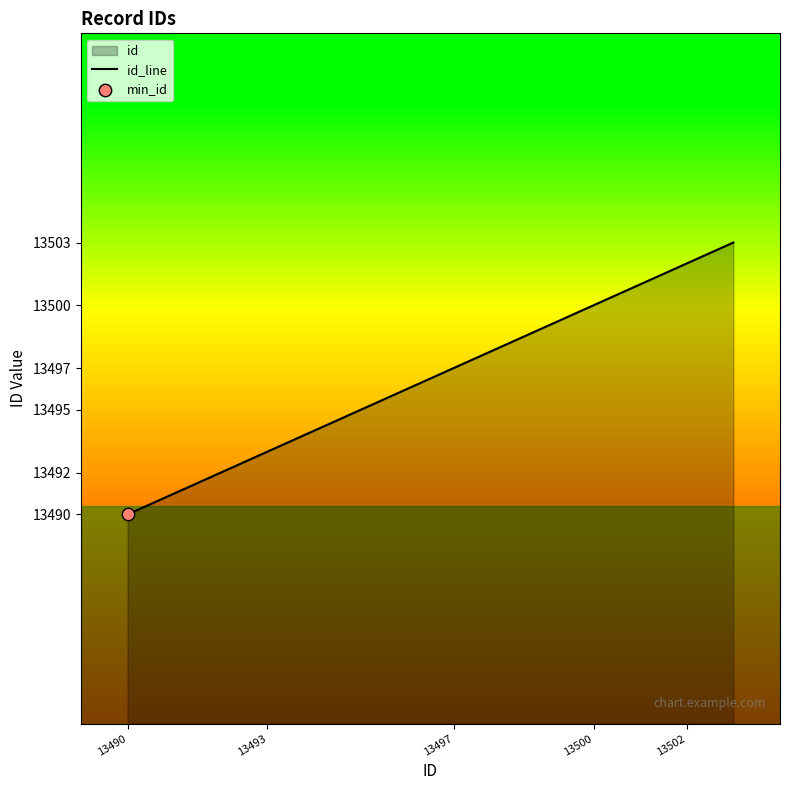

Which has a higher value, 13497 or 13490?

13497